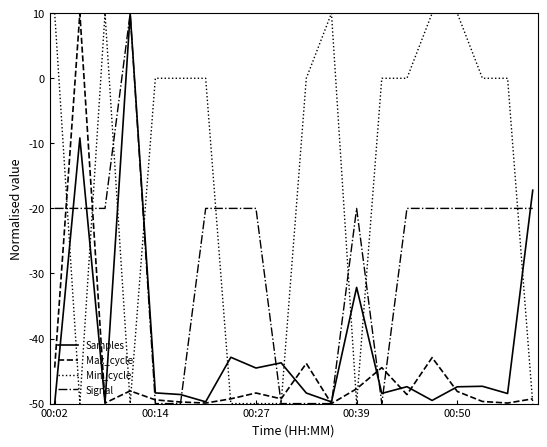

Is this an area chart (filled region under the line)?

No